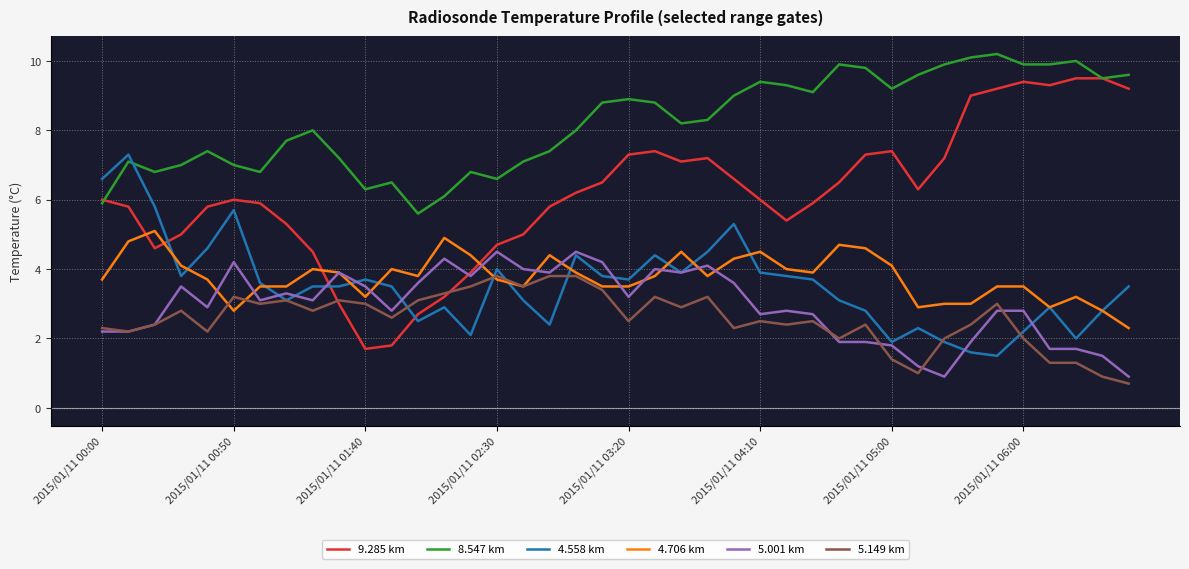

After their last crossing, which series has the higher values: 9.285 km or 4.558 km?

9.285 km